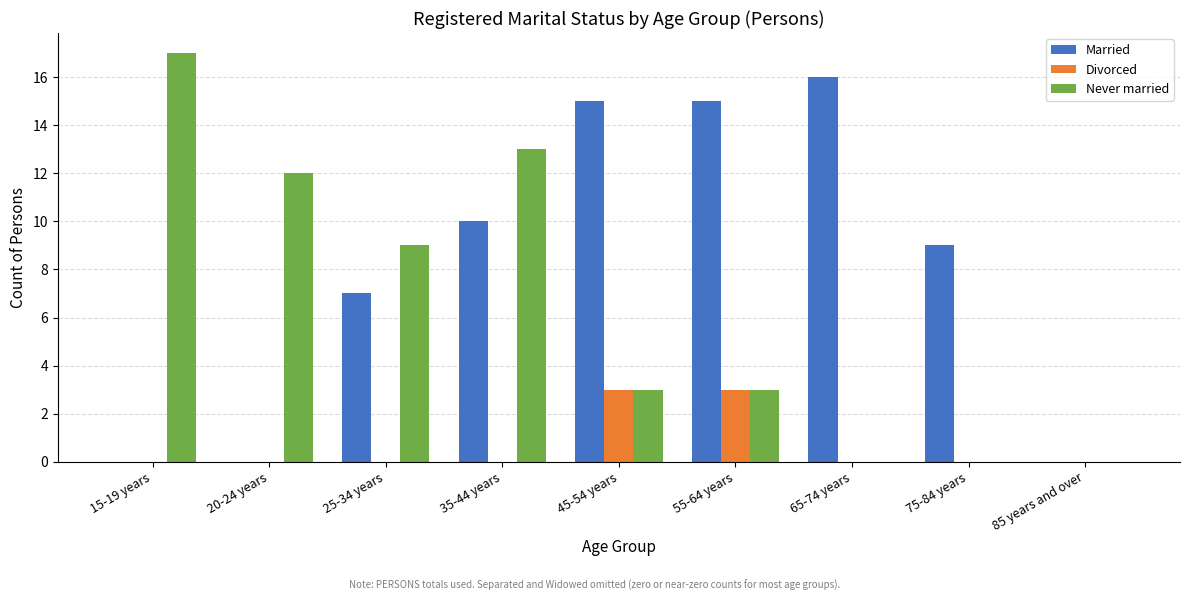

The value of Married at 55-64 years is 25. True or false?

False